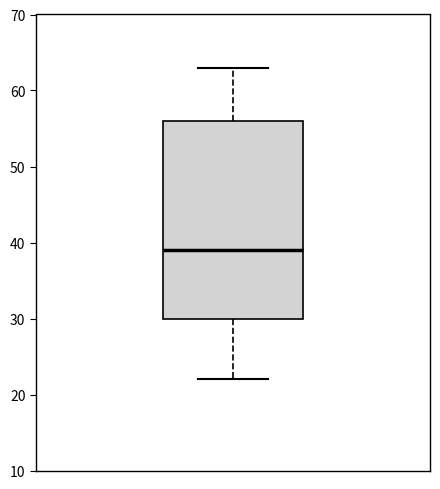

Read this box plot against the y-axis: the position of the median line, the range covered by the box, and the ends of both whiskers. The values are not printed on the chart, so give them approximately, as read against the axis.

median 39, box 30 to 56, whiskers 22 to 63